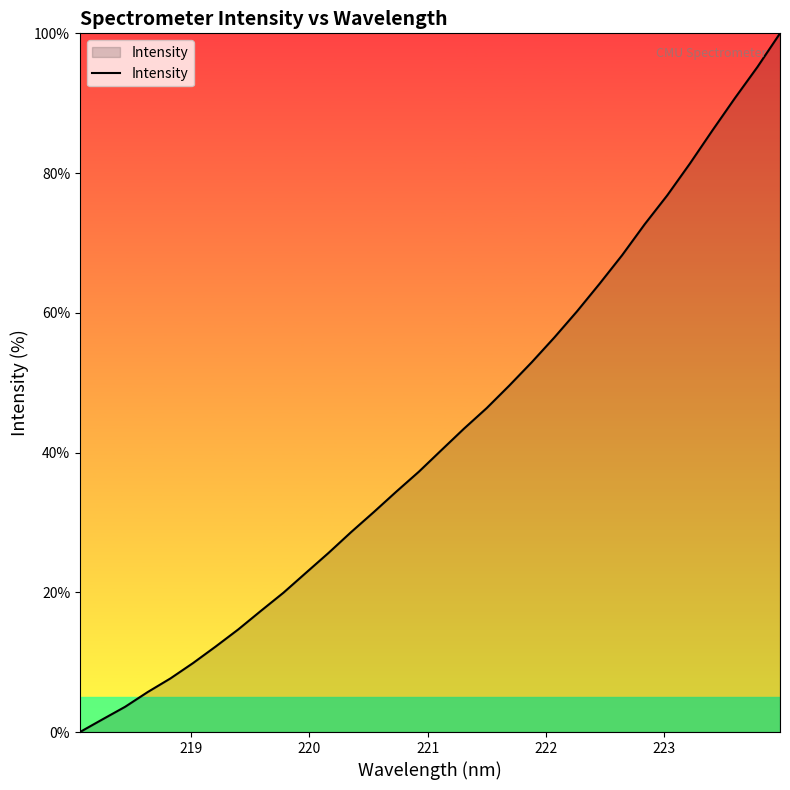

What is the maximum value shown in the chart?

100.0